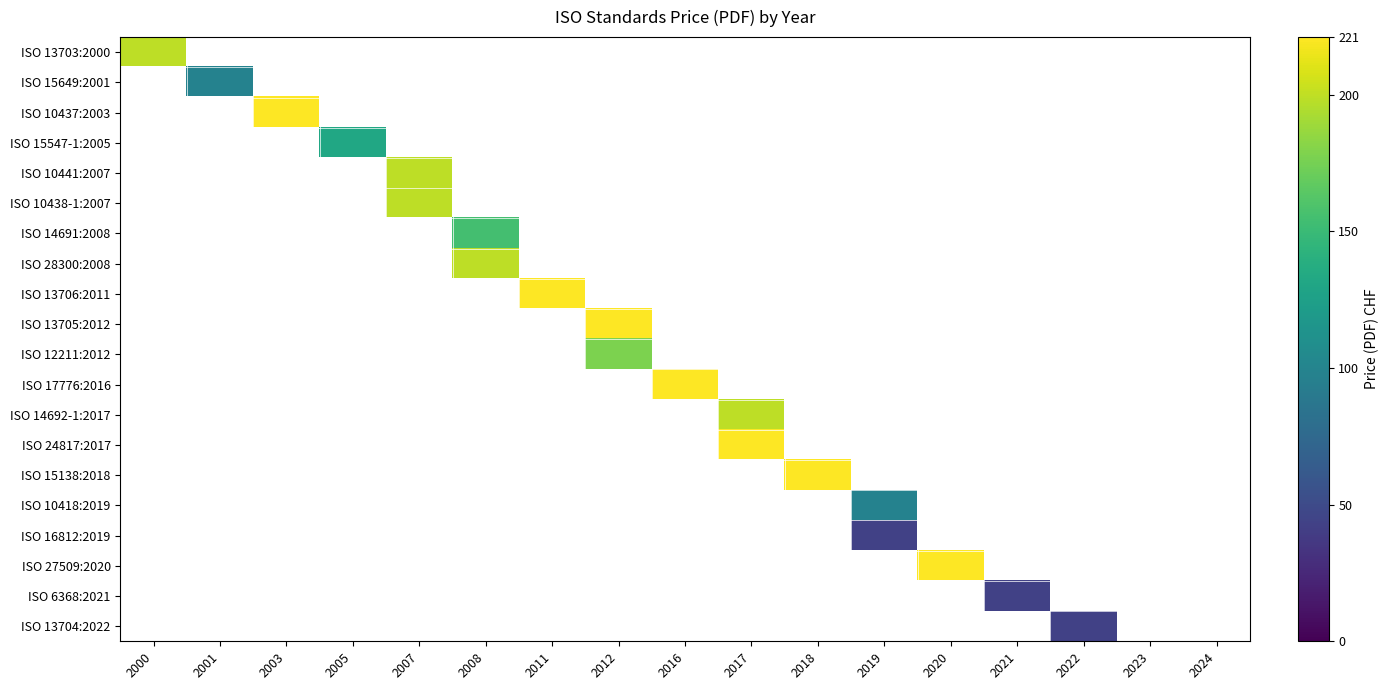

Count the number of categories in the chart.

17